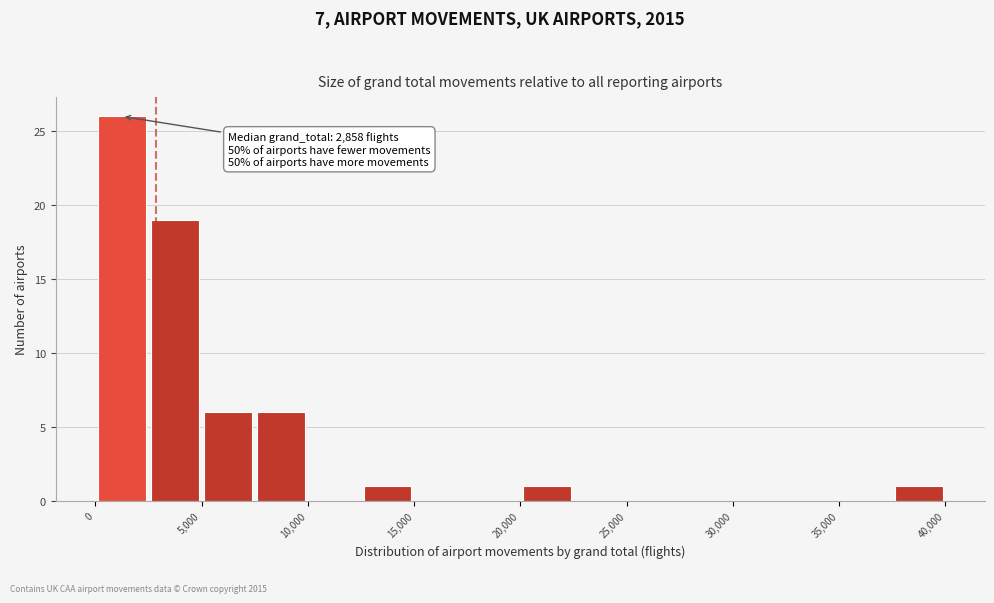

Over which range of the x-axis is the bar tallest?

0 to 2500